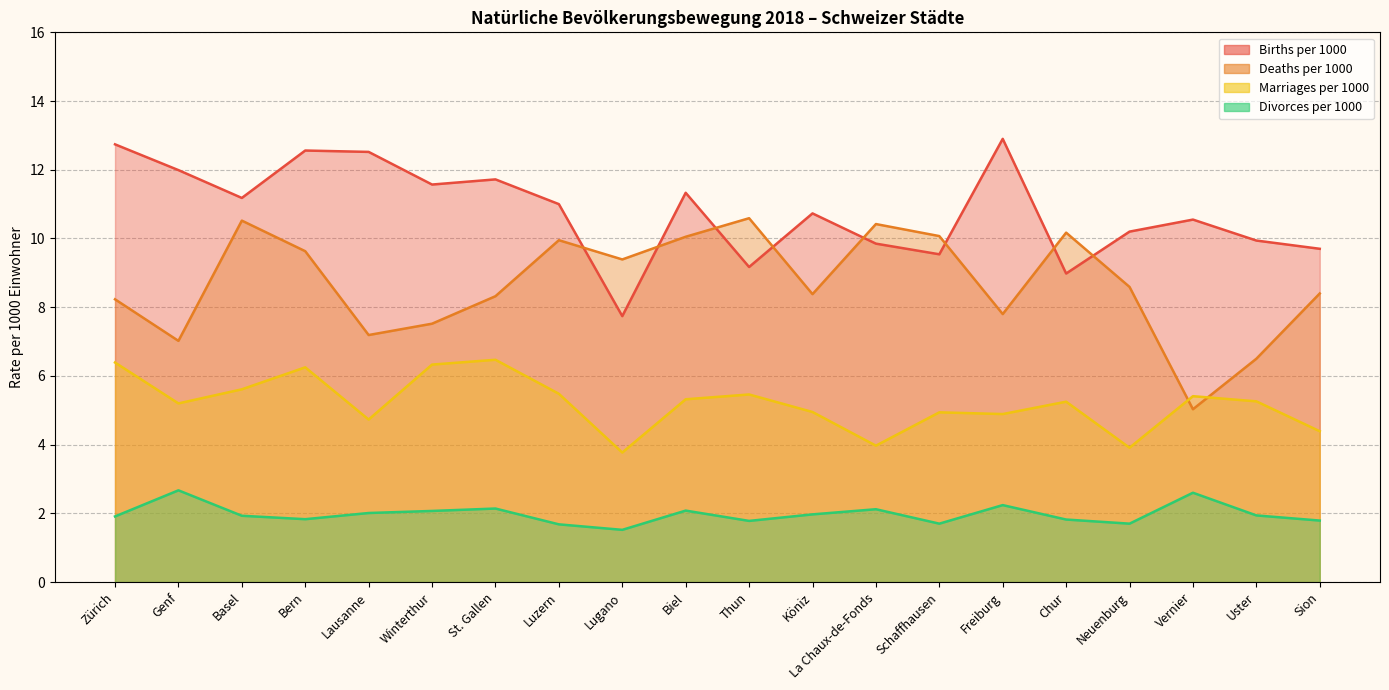

Which label corresponds to the largest value in the chart?

Freiburg